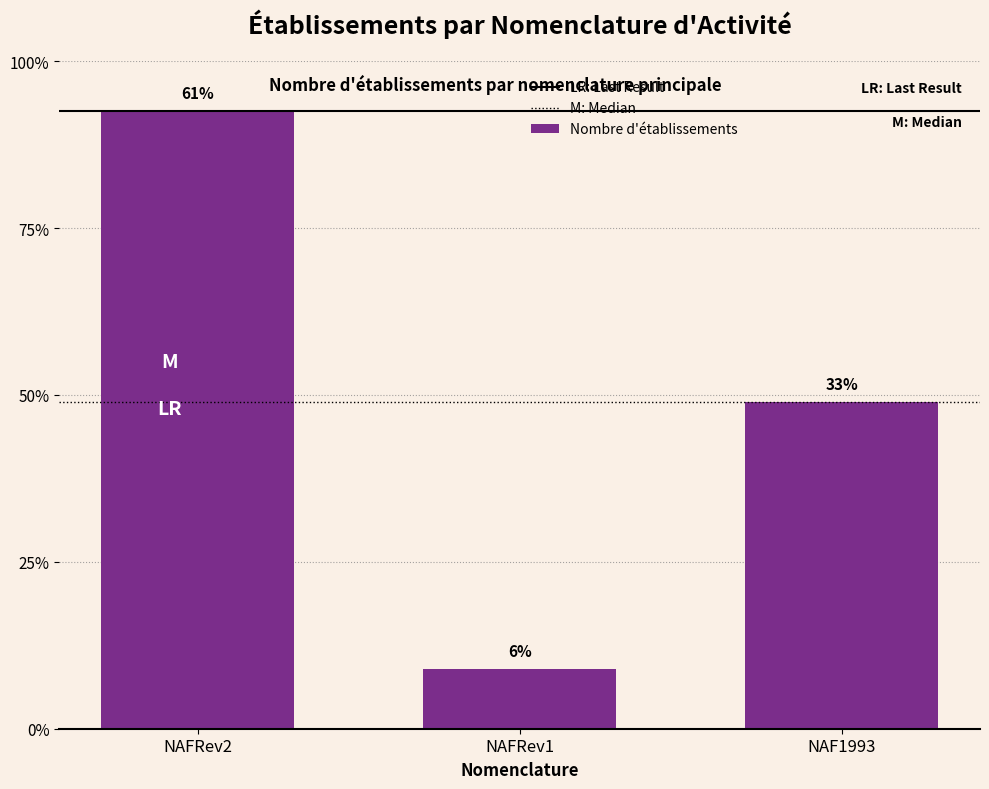

Are the bars horizontal?

No